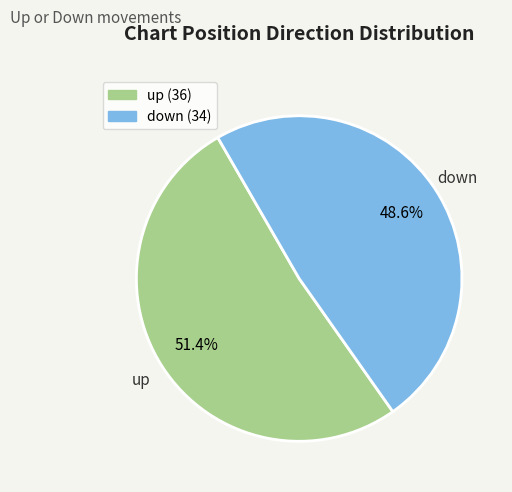

Rank the categories by value from lowest to highest.

down, up